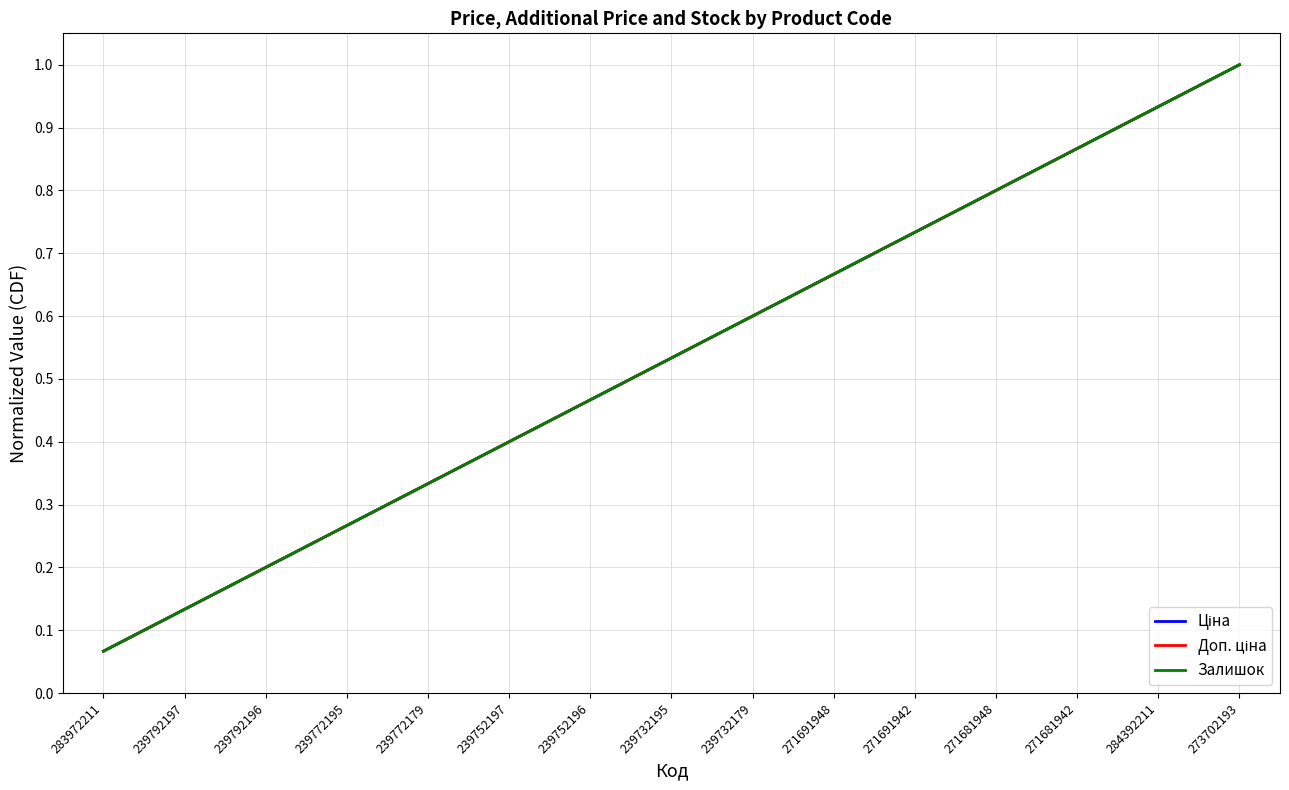

Is this an area chart (filled region under the line)?

No